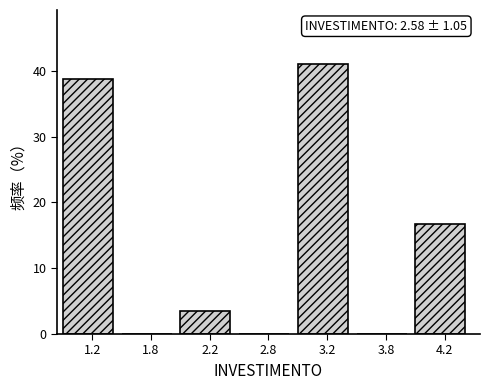

Reading left to right, extract all data points from this chart.

1.2=38.8	1.8=0.0	2.2=3.4	2.8=0.0	3.2=41.1	3.8=0.0	4.2=16.7